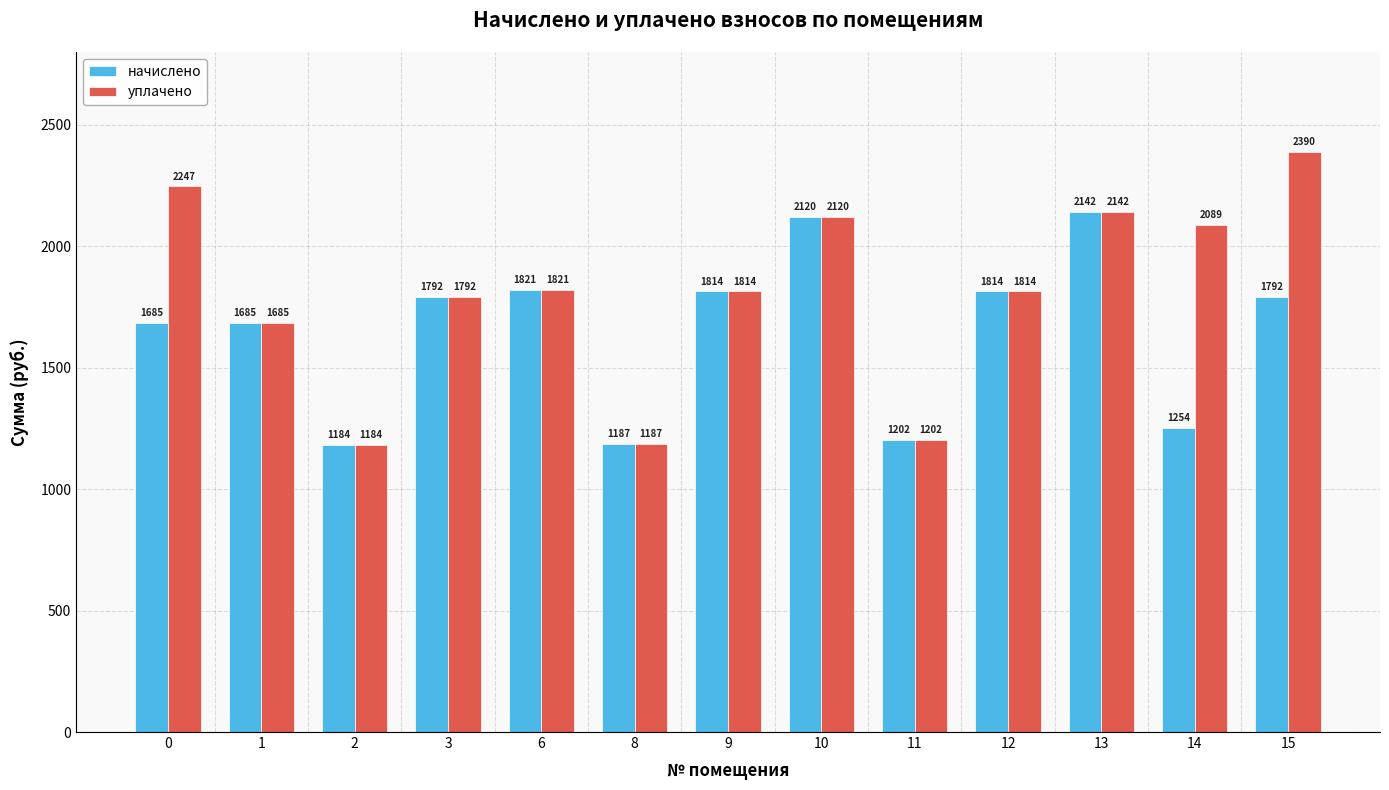

What is the minimum value for начислено?

1183.5